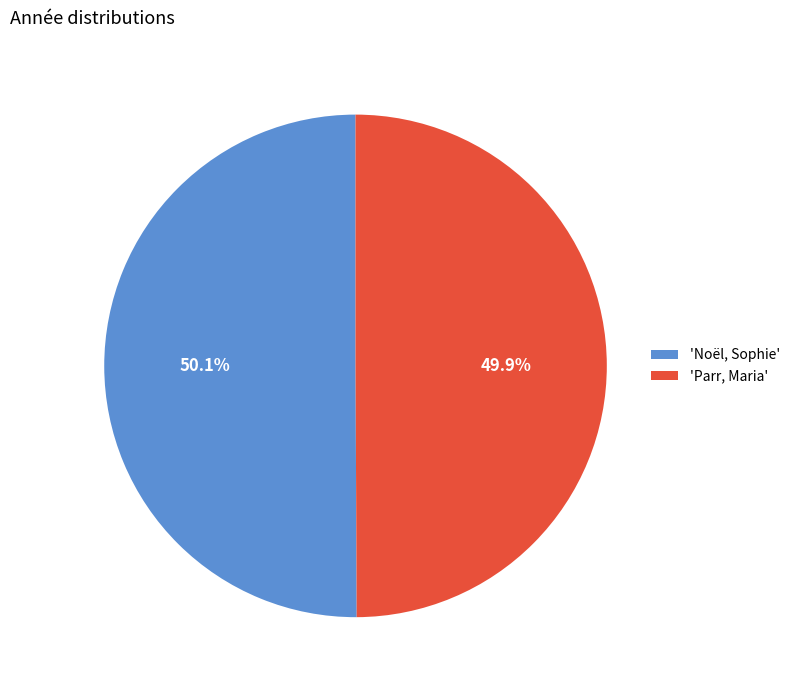

Approximately how many times larger is the value at 'Noël, Sophie' compared to 'Parr, Maria'?

1.0